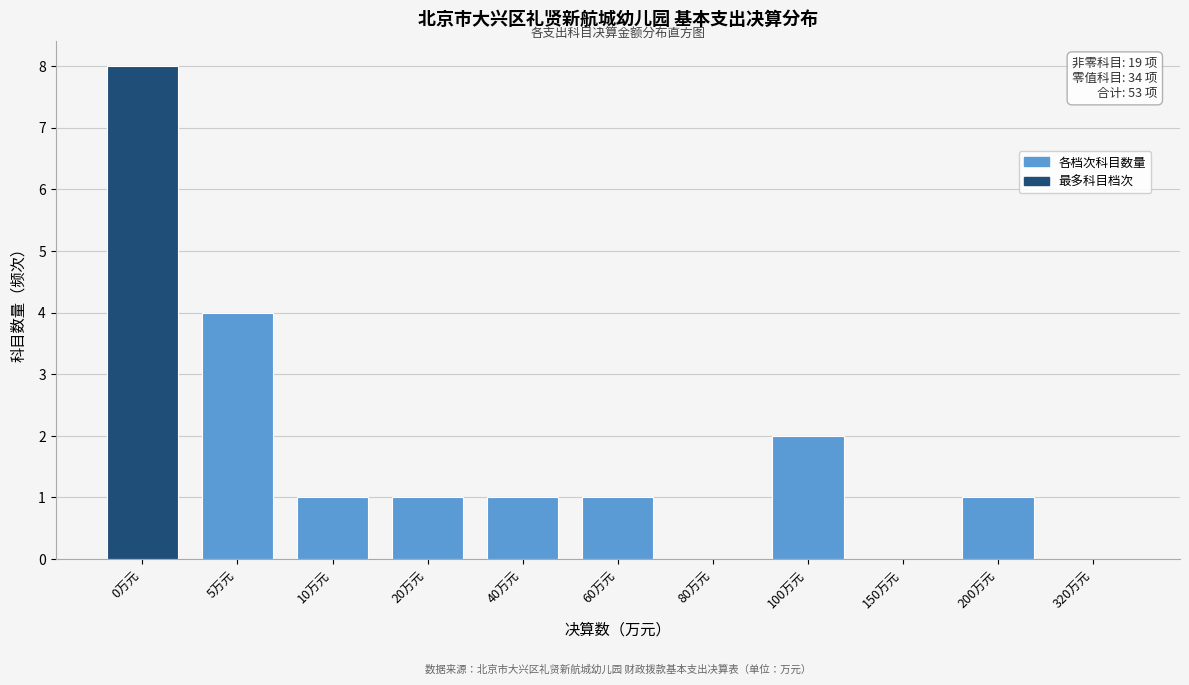

Reading left to right, what are all the values shown in this chart?

0万元=8	5万元=4	10万元=1	20万元=1	40万元=1	60万元=1	80万元=0	100万元=2	150万元=0	200万元=1	320万元=0